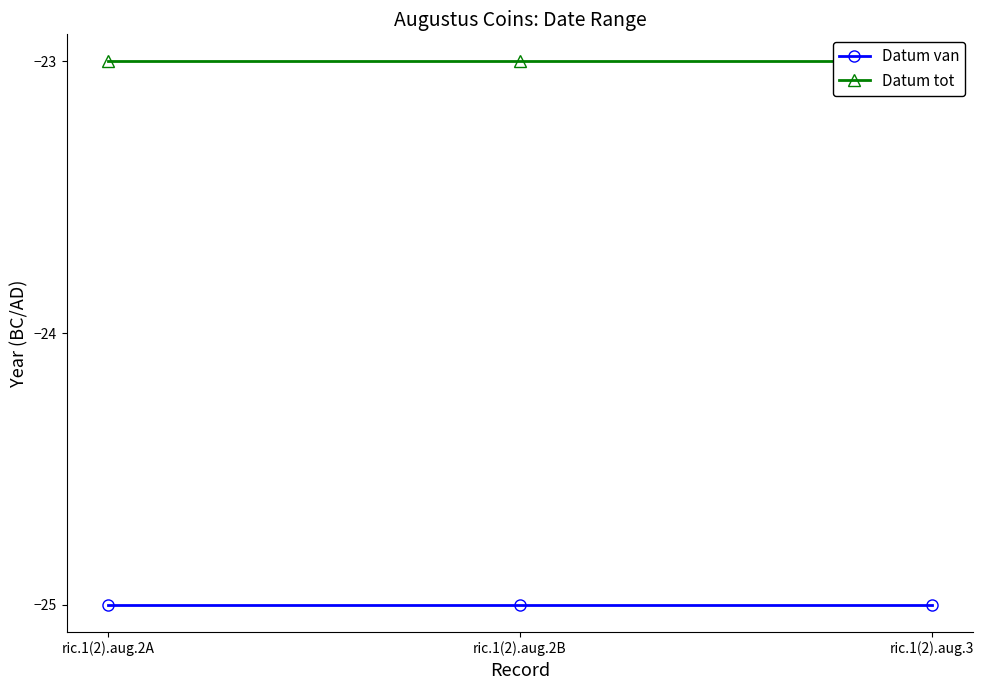

What is the label of the 2nd point from the right?

ric.1(2).aug.2B